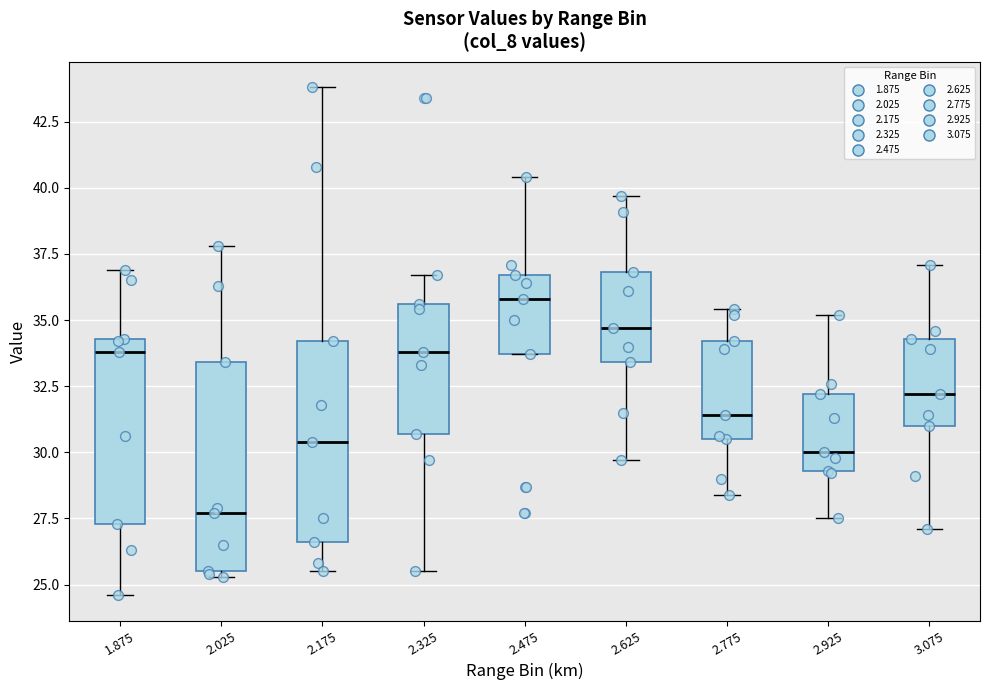

Reading left to right, transcribe this box plot: for each box, give where its median line is, the range the box spans, and where its two whiskers end, as read against the y-axis. The values are not printed on the chart, so give them approximately, as read against the axis.

1.875: median 34.0, box 27.5 to 34.5, whiskers 24.5 to 37.0
2.025: median 27.5, box 25.5 to 33.5, whiskers 25.5 (just below the box's lower edge) to 38.0
2.175: median 30.5, box 26.5 to 34.0, whiskers 25.5 to 44.0
2.325: median 34.0, box 30.5 to 35.5, whiskers 25.5 to 36.5
2.475: median 36.0, box 33.5 to 36.5, whiskers 33.5 to 40.5
2.625: median 34.5, box 33.5 to 37.0, whiskers 29.5 to 39.5
2.775: median 31.5, box 30.5 to 34.0, whiskers 28.5 to 35.5
2.925: median 30.0, box 29.5 to 32.0, whiskers 27.5 to 35.0
3.075: median 32.0, box 31.0 to 34.5, whiskers 27.0 to 37.0